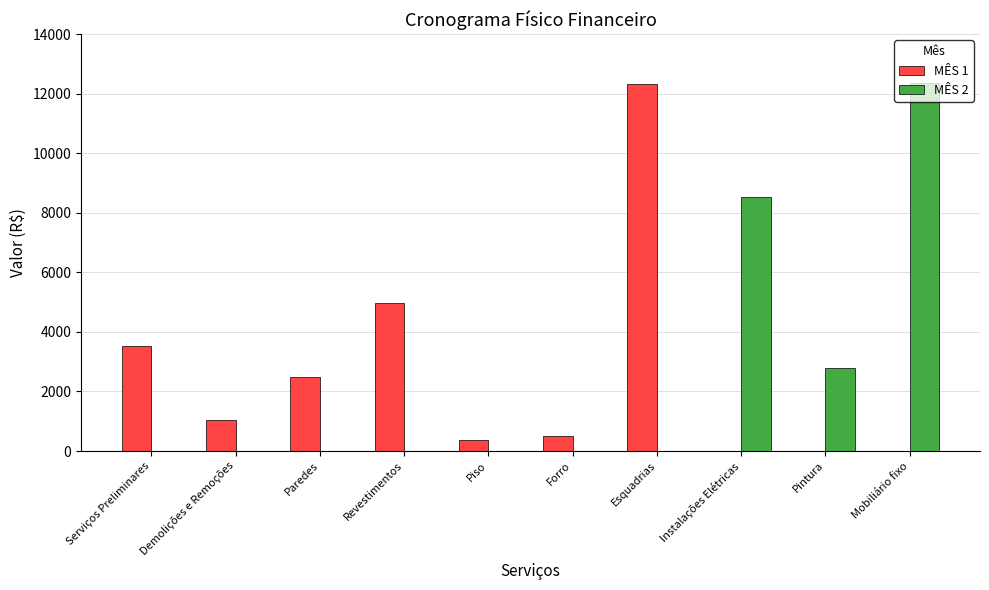

True or false: MÊS 1 has a value of 7928.9 at Mobiliário fixo.

False